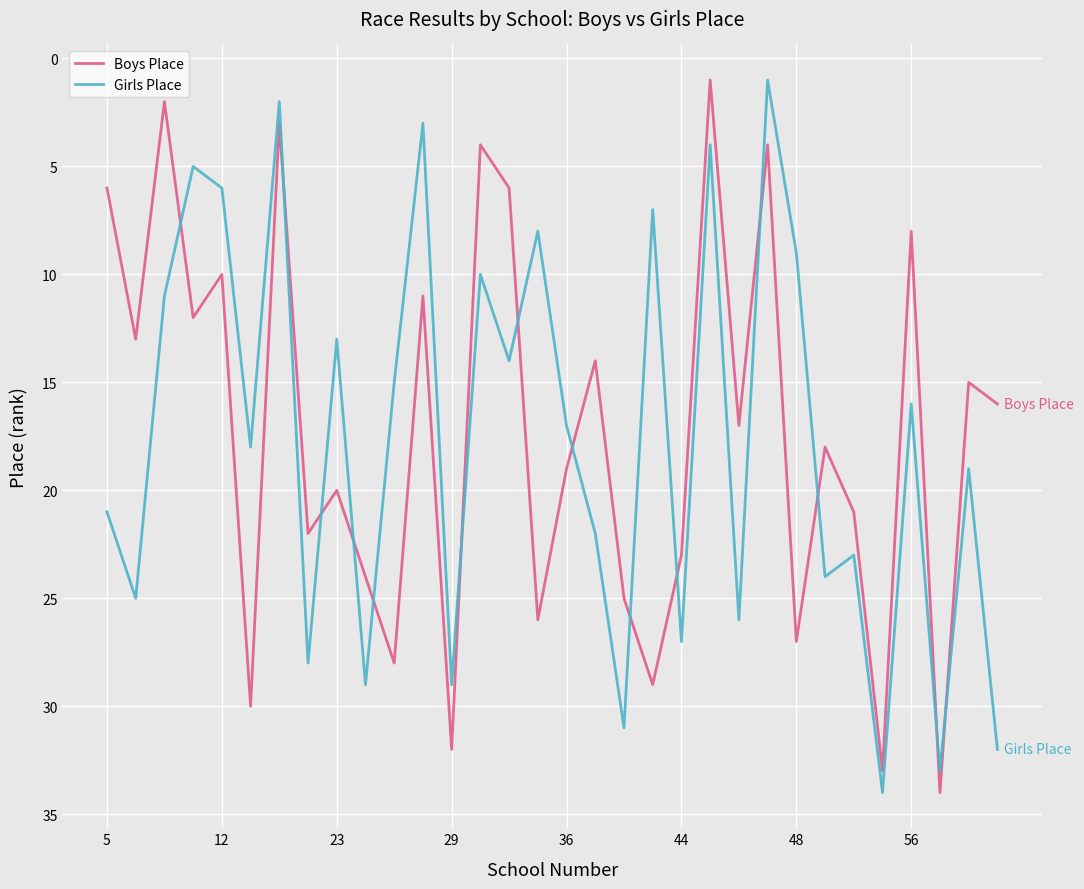

What is the highest value of the Girls Place series?

34